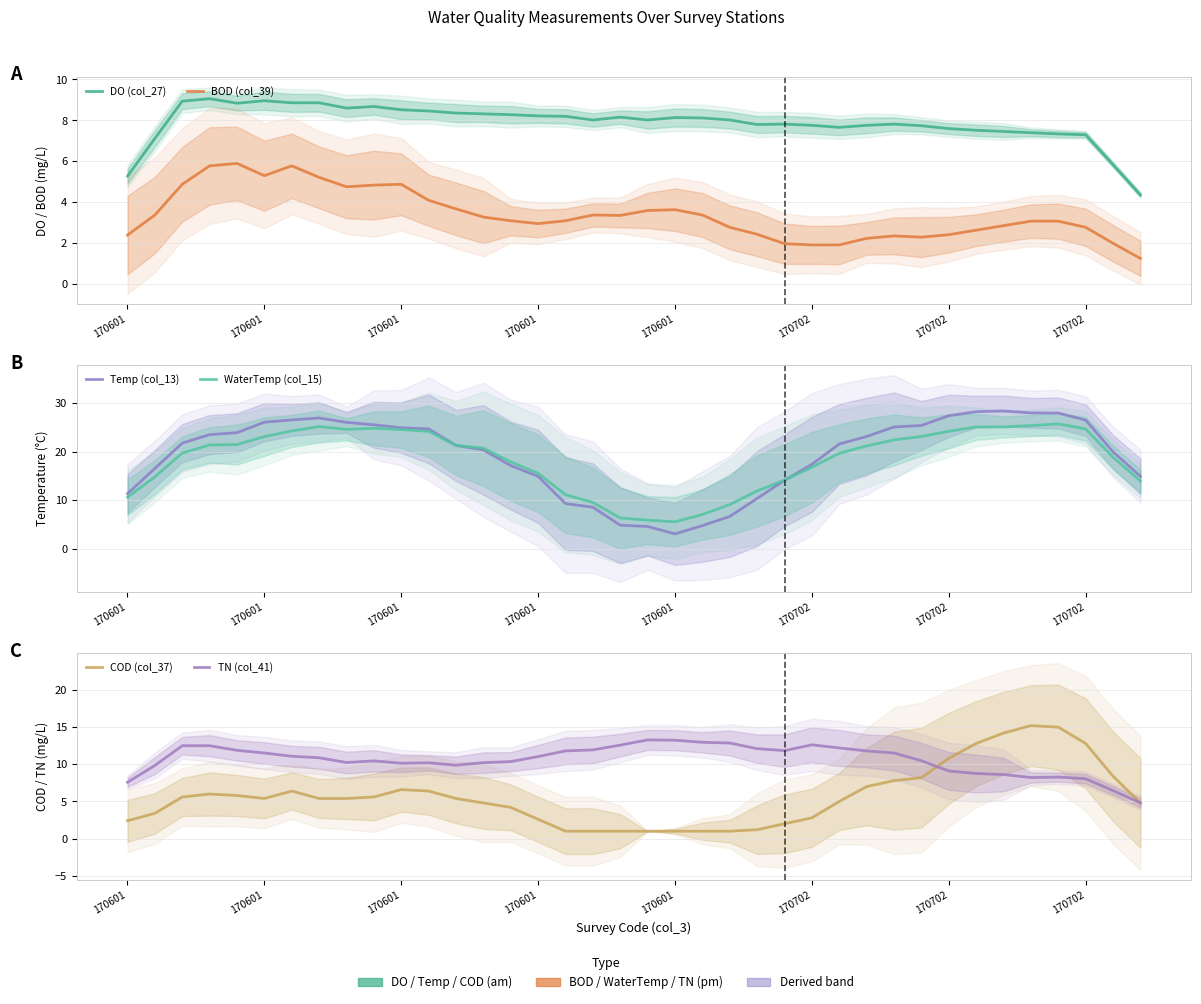

True or false: DO (col_27) has a value of 10.5 at 22.

False